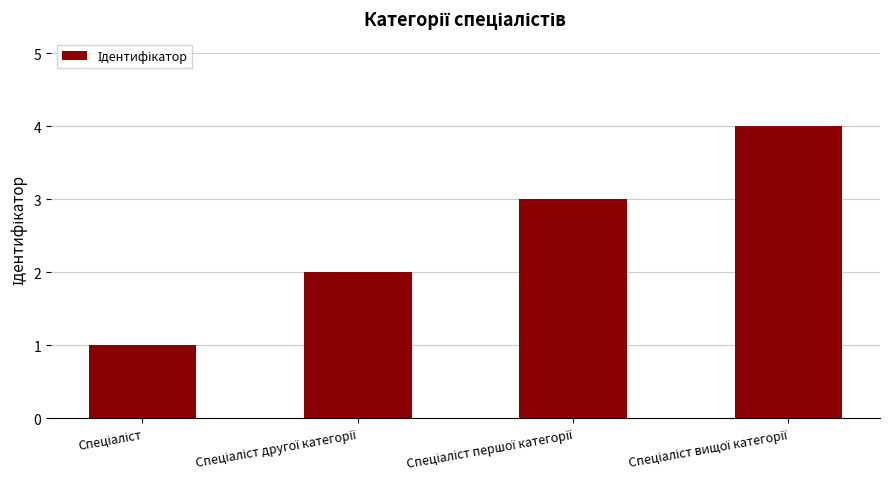

What is the smallest value displayed?

1